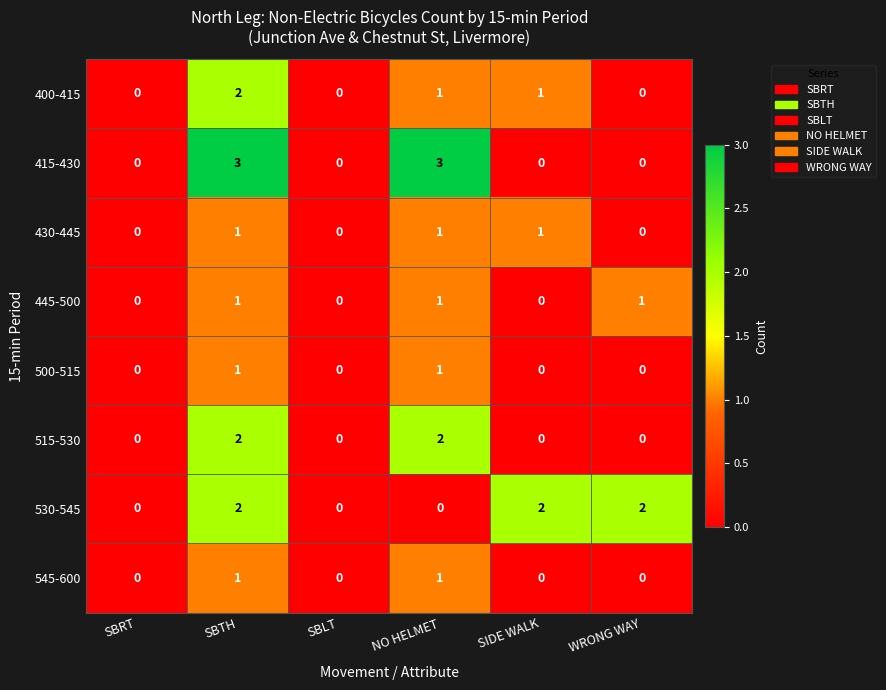

What is the maximum value shown in the chart?

3